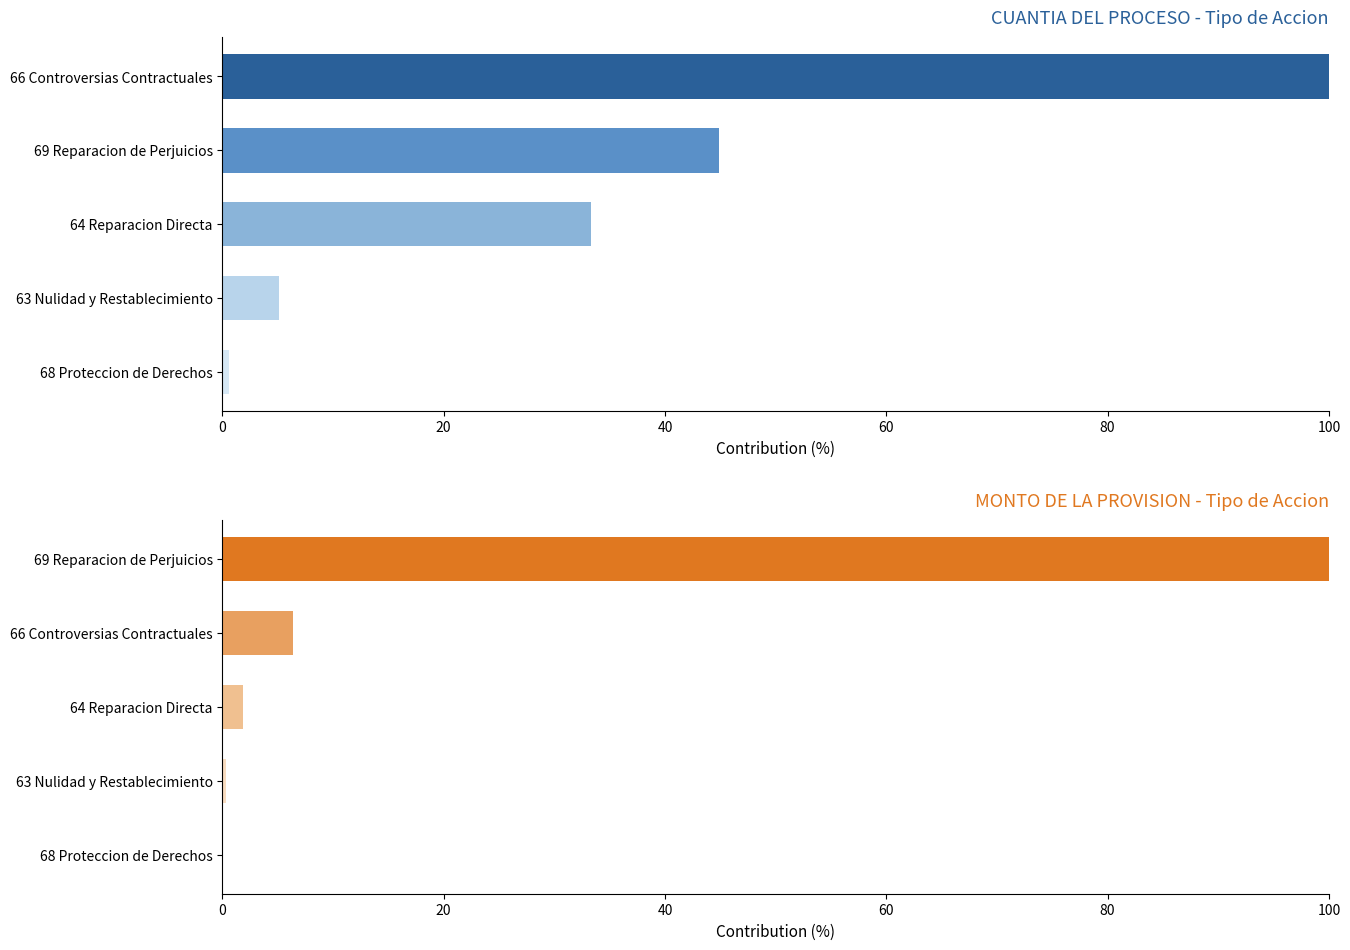

How many distinct data groups are displayed?

2